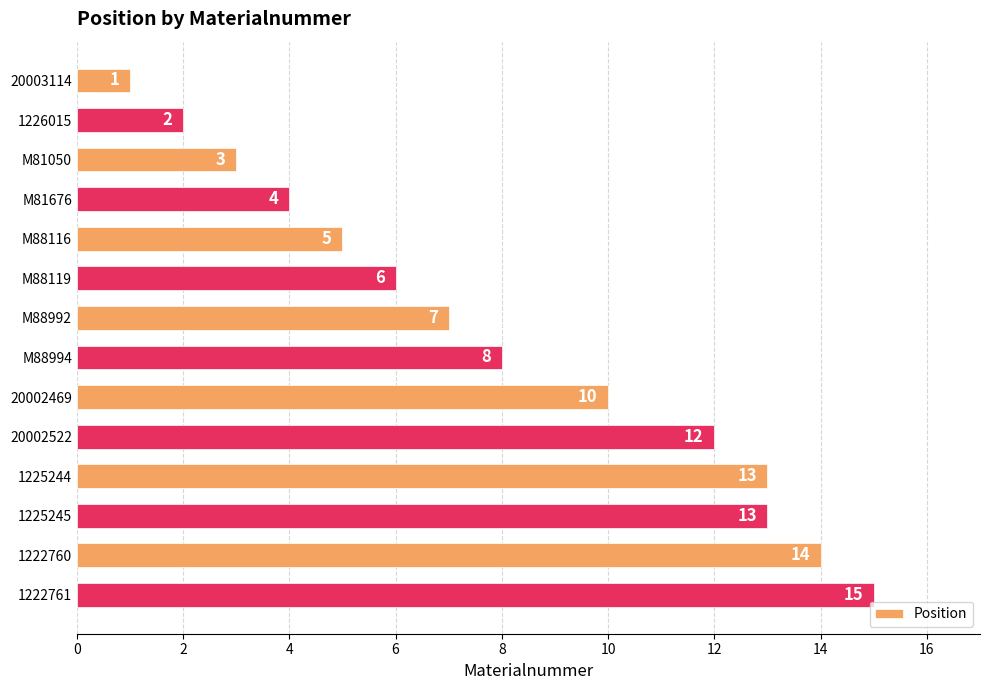

True or false: the data shows 9 at 1222761.

False